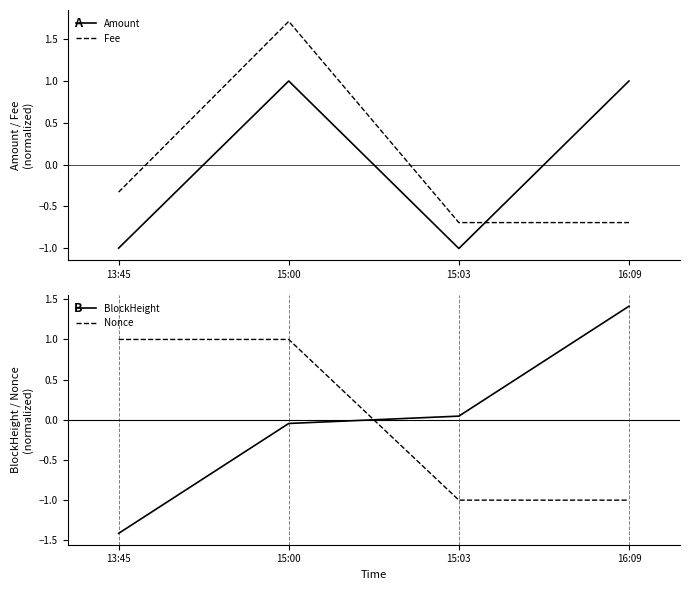

True or false: Nonce has more than 2 points higher than both neighbors.

False